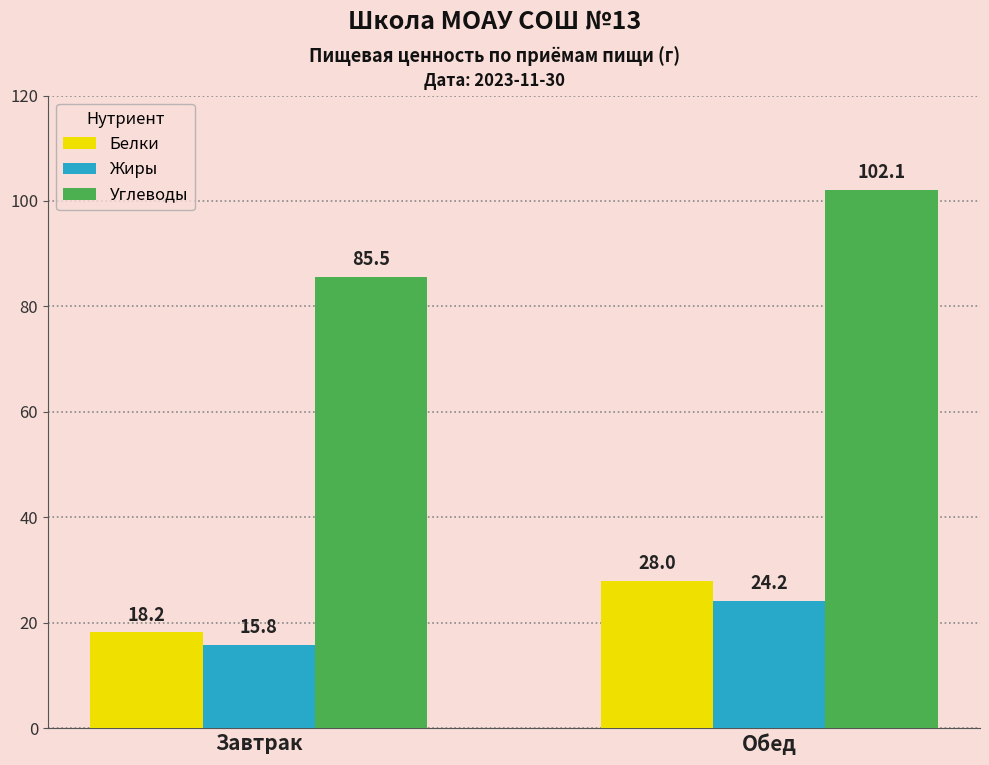

Count the number of data series in this chart.

3